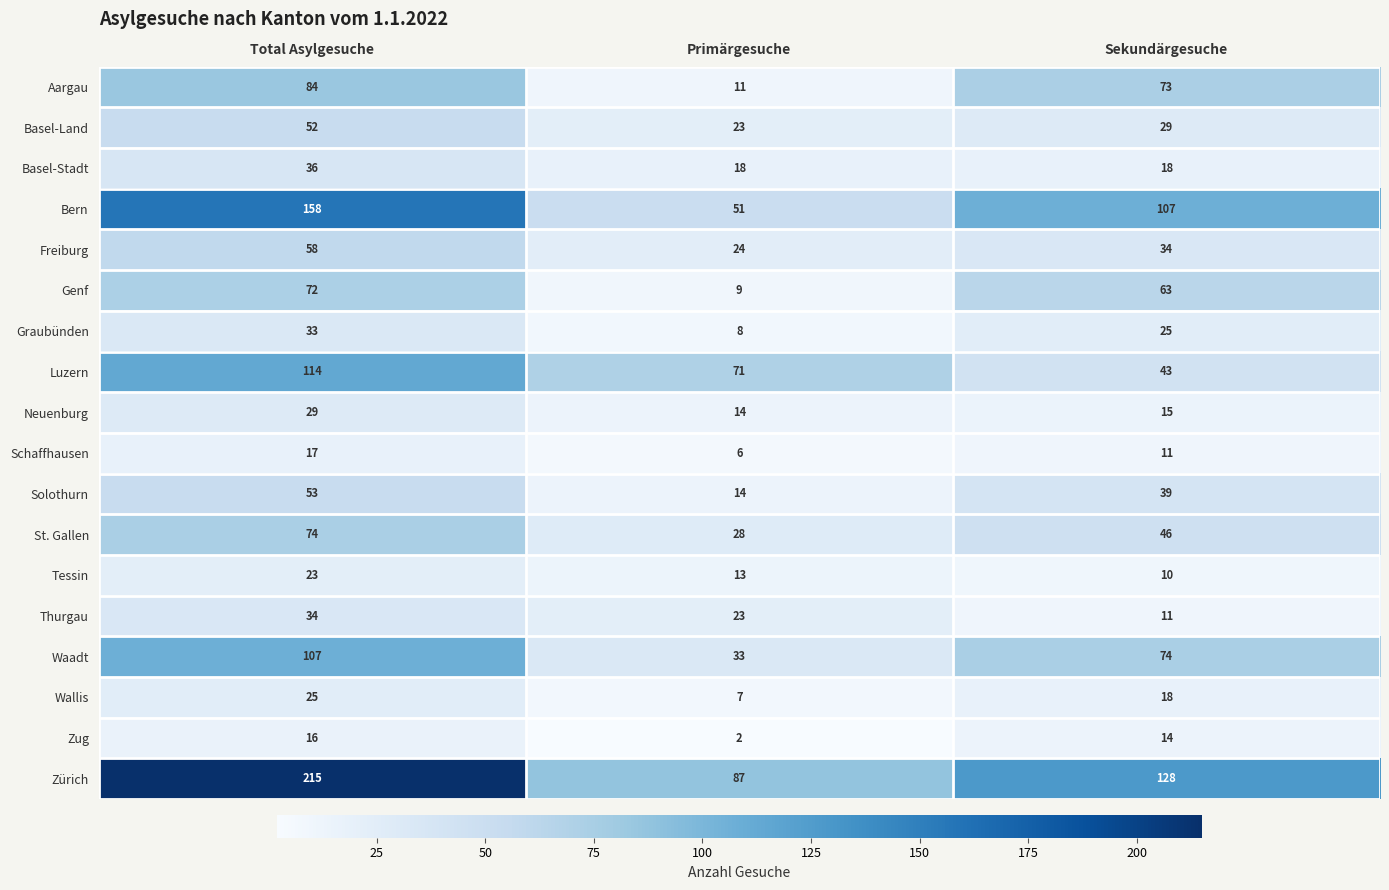

What is the difference between the Freiburg values at Sekundärgesuche and Primärgesuche?

10